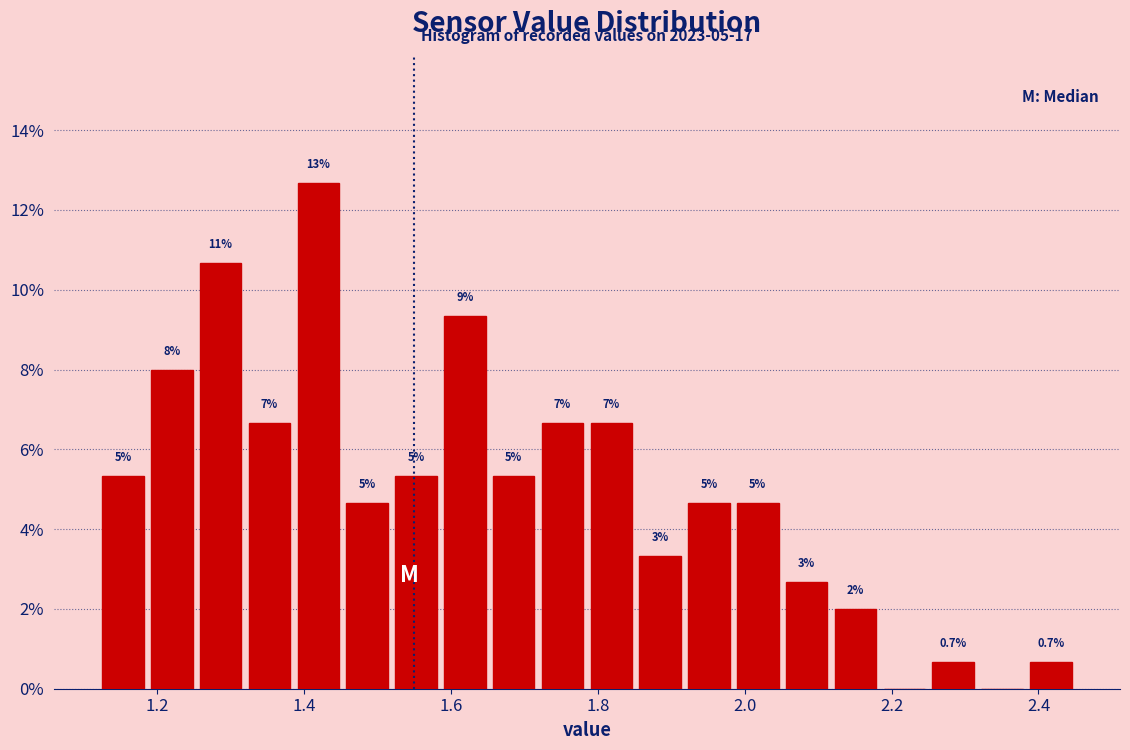

Read against the x-axis, roughly where is the centre of the tallest bar?

1.42